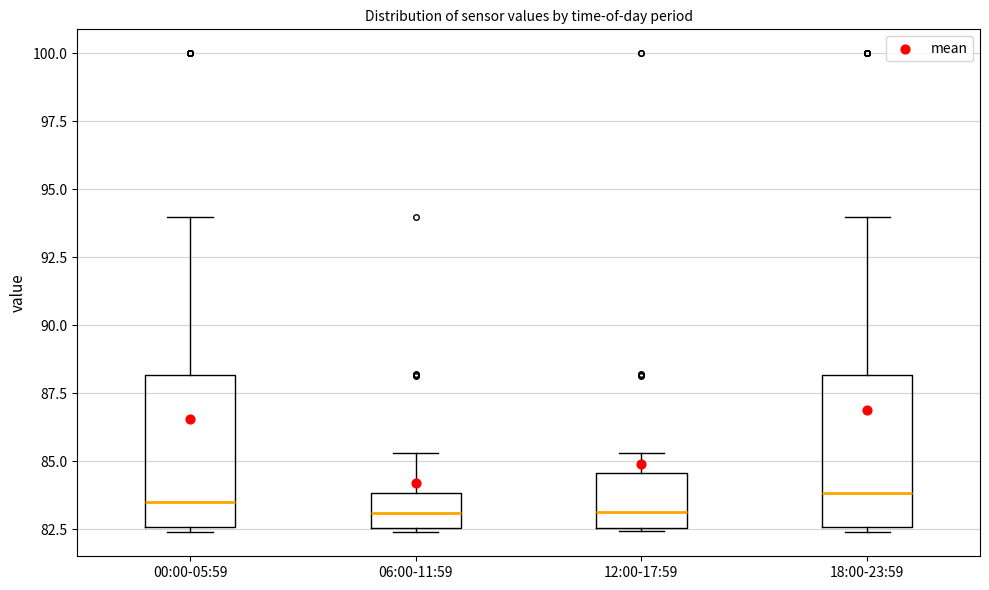

Where does the upper whisker of the box for 18:00-23:59 end on the y-axis? The values are not printed on the chart, so give them approximately, as read against the axis.

94.0